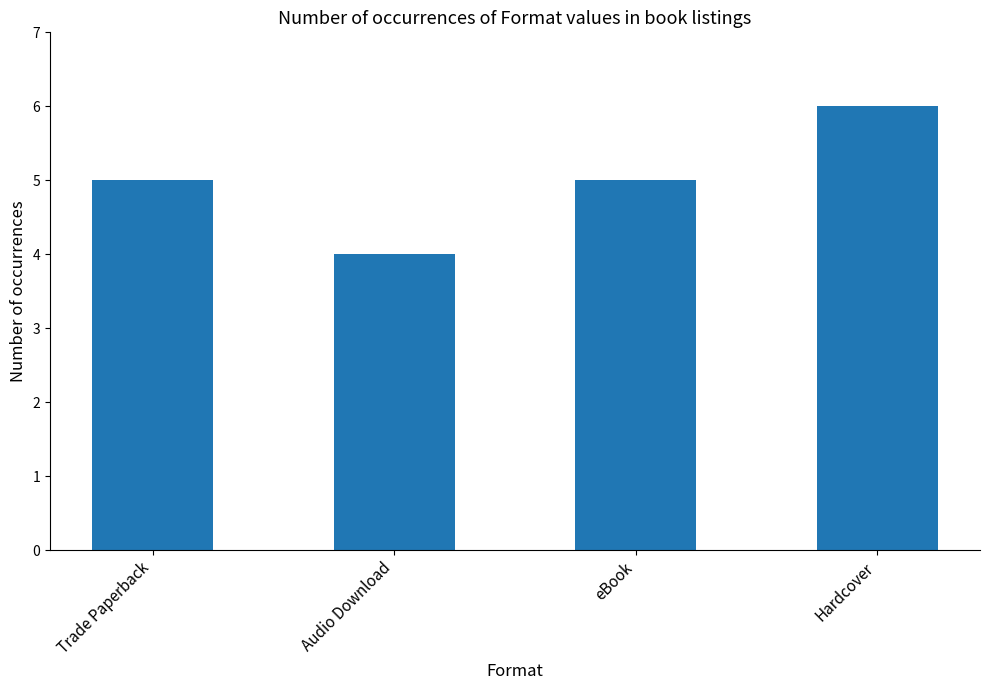

What value does the data have at Hardcover?

6